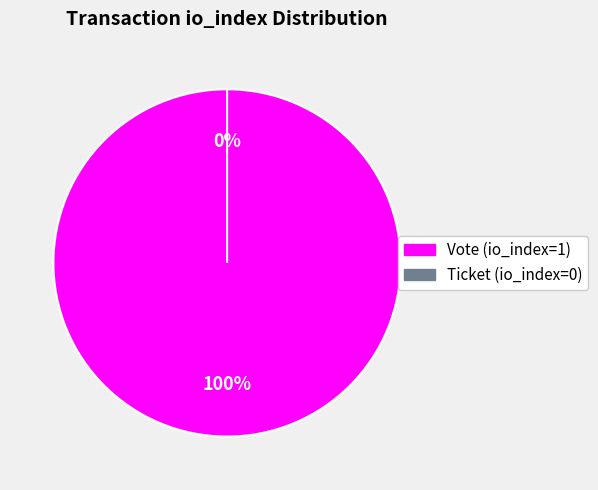

To the nearest percent, what is the difference between the largest and smallest slice percentages?

100%